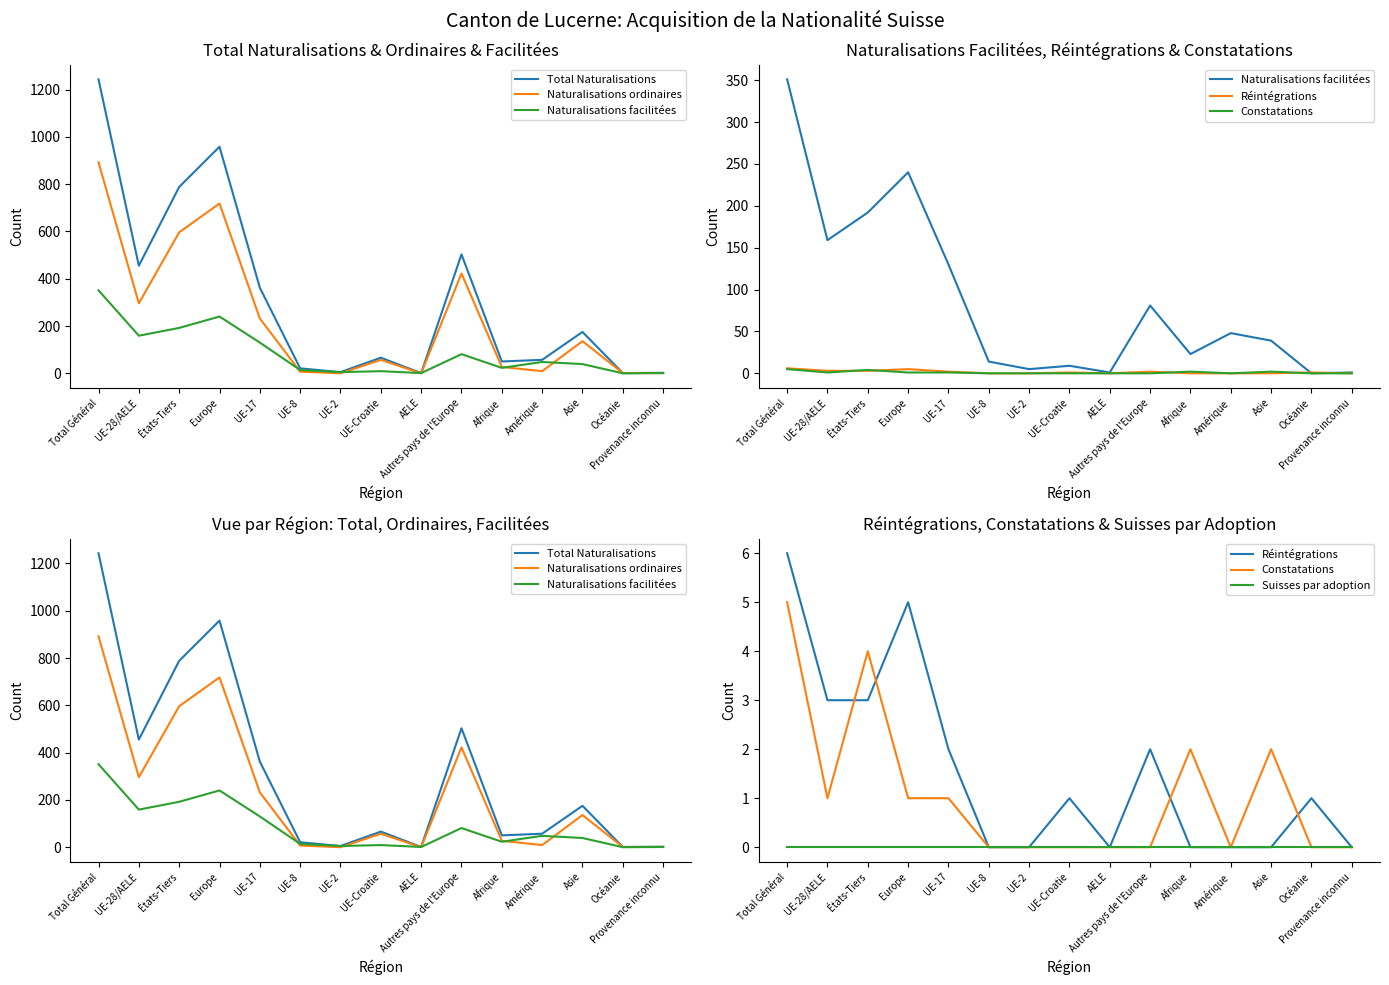

What is the label of the 10th point from the right?

UE-8